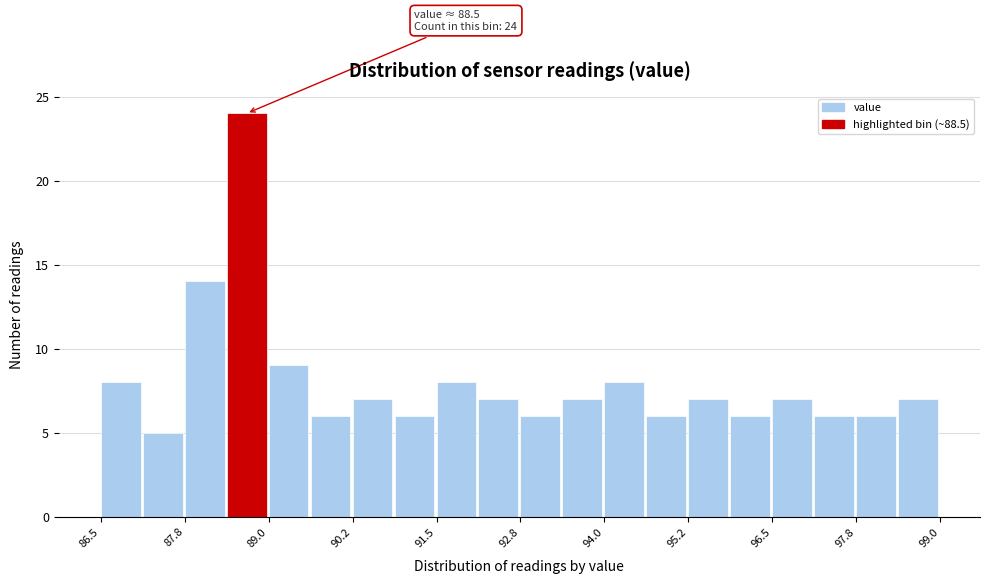

Read against the x-axis, roughly where is the centre of the tallest bar?

88.6